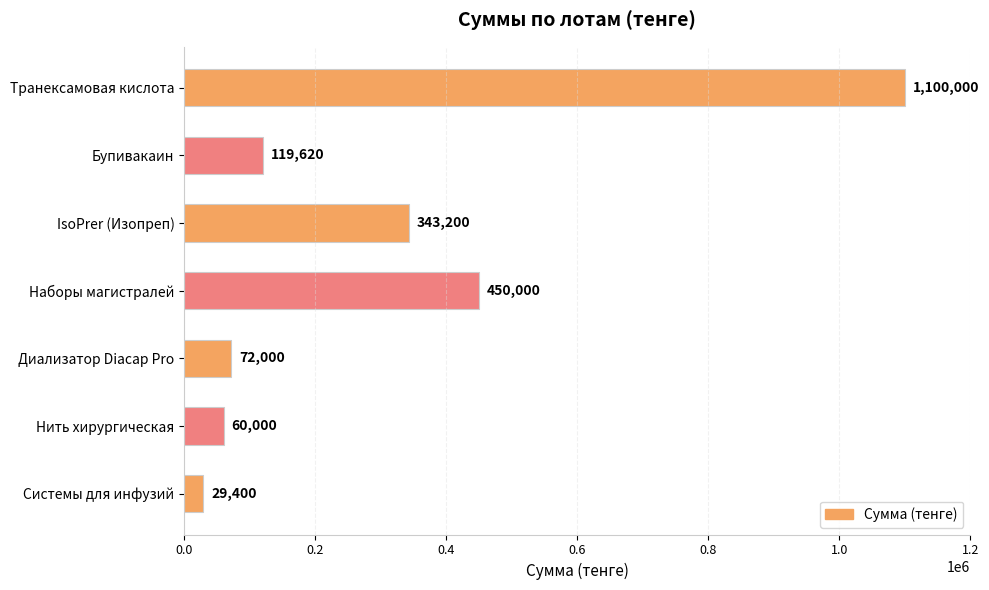

What is the greatest value displayed?

1100000